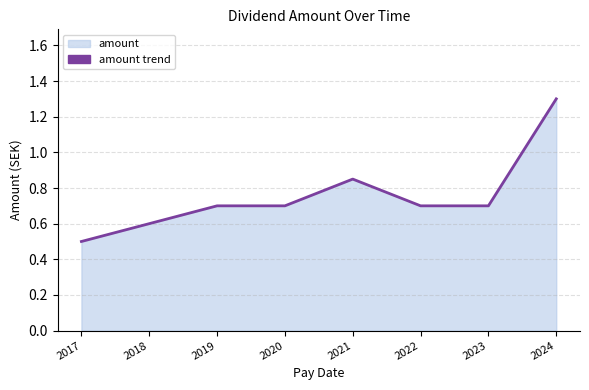

Rank the categories by value from highest to lowest.

2024, 2021, 2019, 2020, 2022, 2023, 2018, 2017